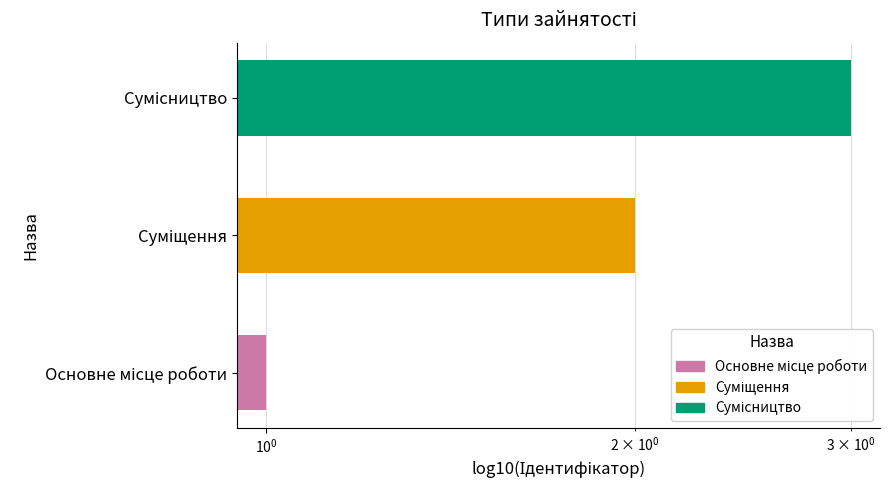

Reading left to right, extract all data points from this chart.

1	2	3